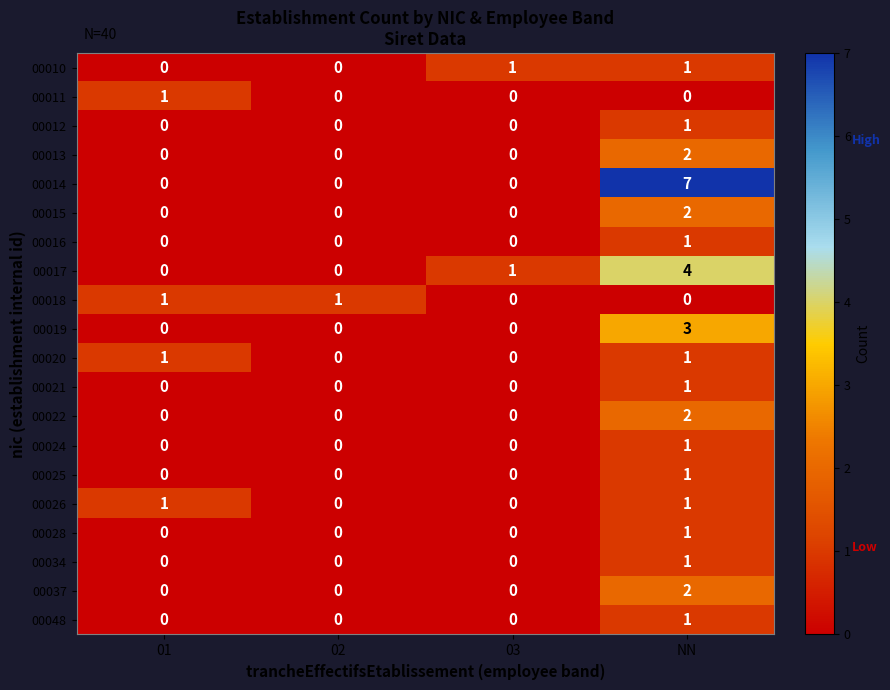

True or false: 00048 has a value of 1 at 01.

False